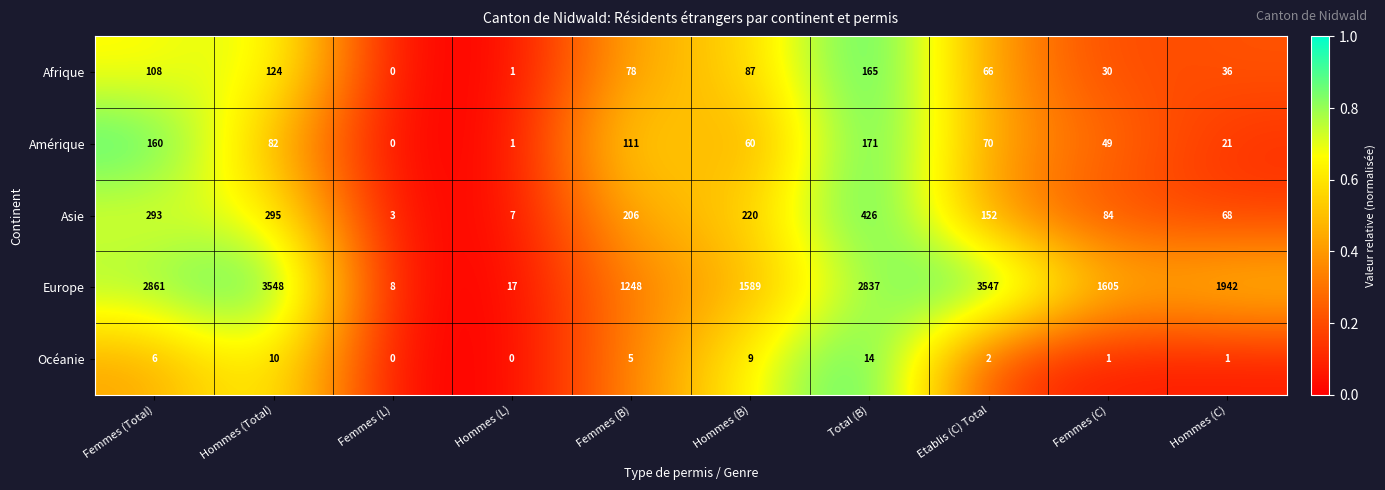

What is the difference between the Europe values at Femmes (B) and Femmes (Total)?

1613